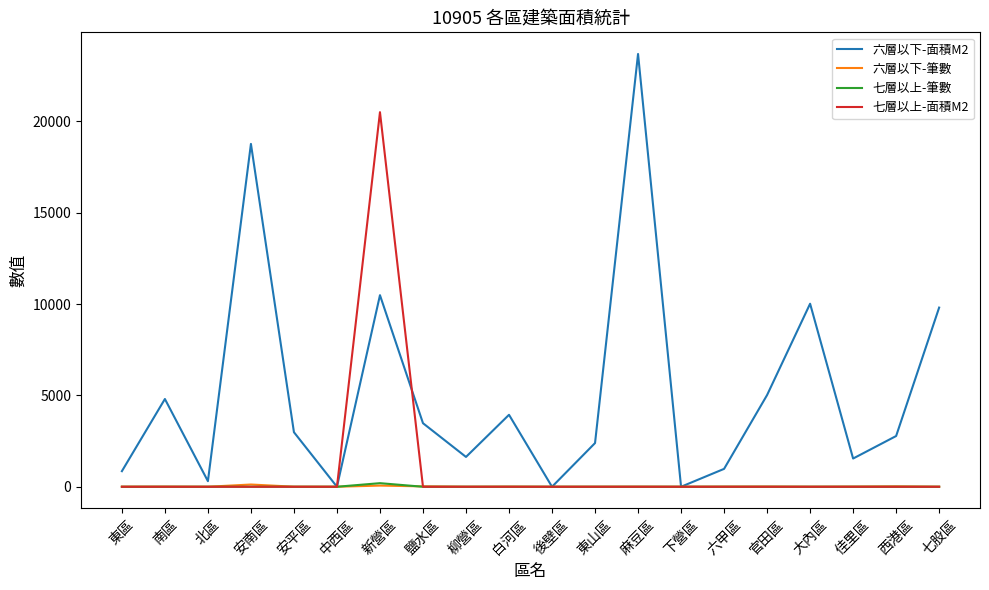

Which series has the largest range (max minus min)?

六層以下-面積M2